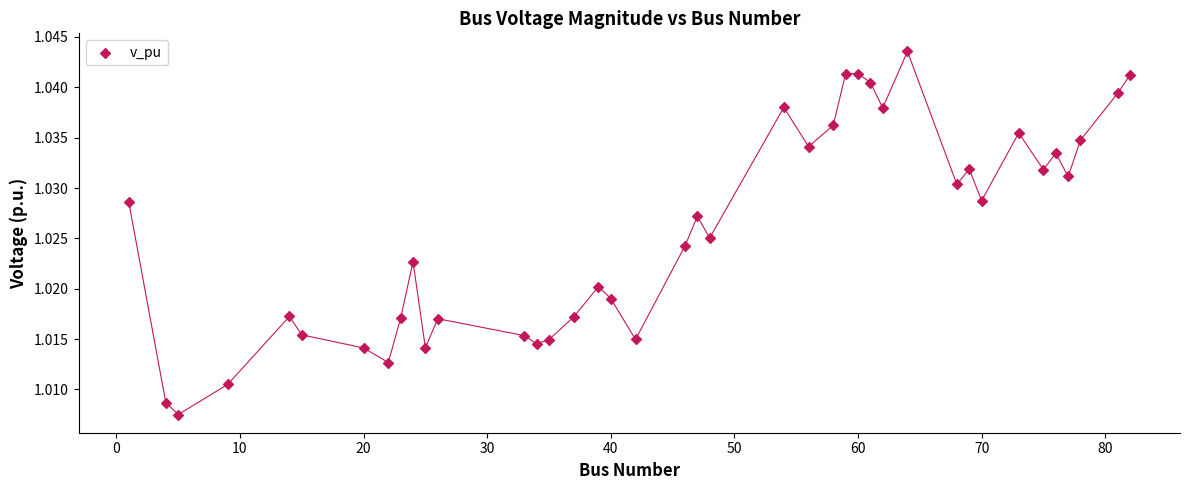

What is the range of X values (max minus min)?

81.0